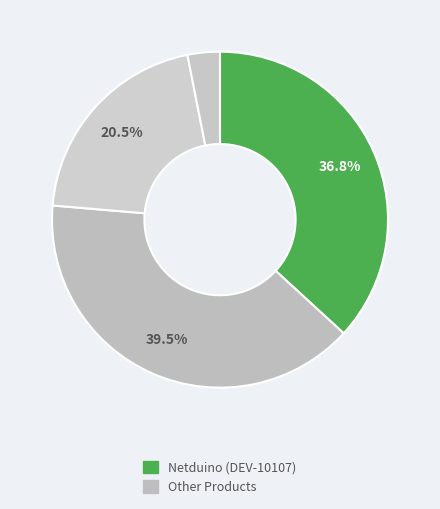

To the nearest percent, what is the difference between the largest and smallest slice percentages?

36%